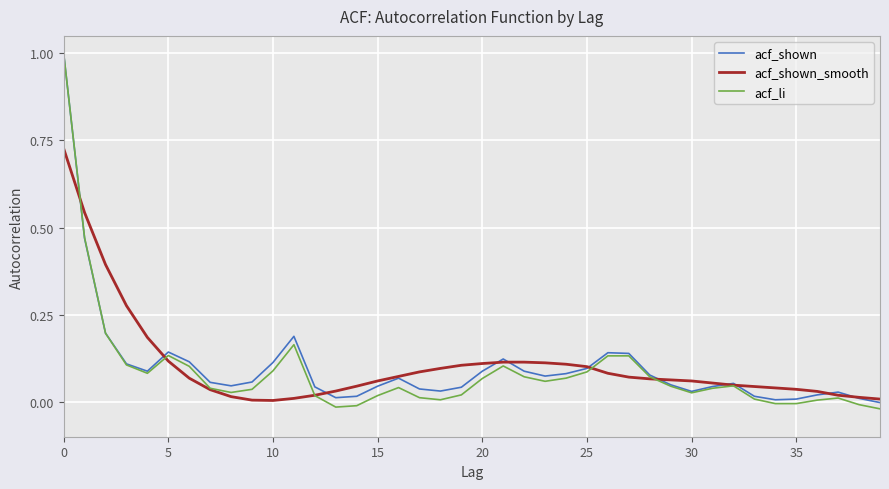

What is the highest value of the acf_li series?

1.0